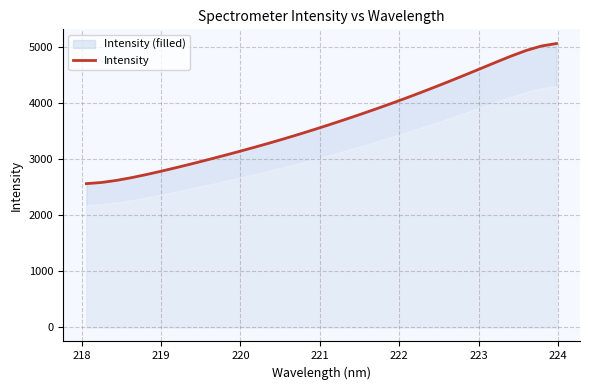

What is the maximum value shown in the chart?

5063.8